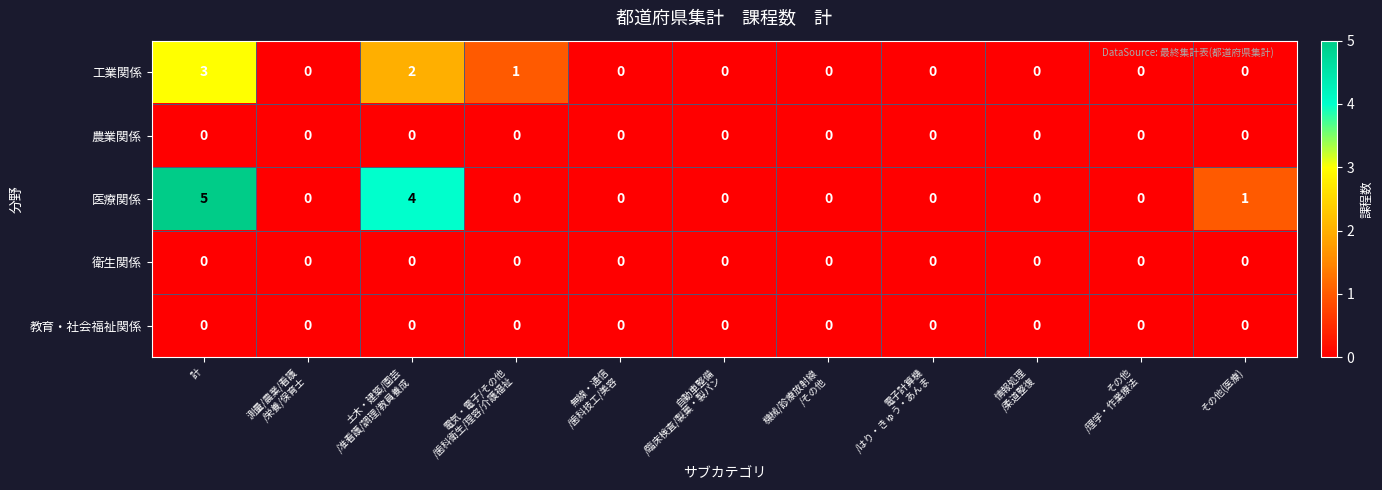

Which series has the largest range (max minus min)?

医療関係